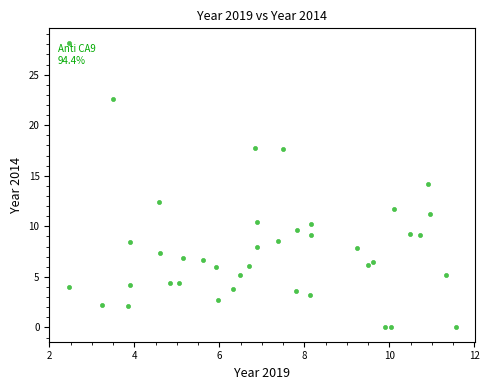

What is the range of X values (max minus min)?

9.1